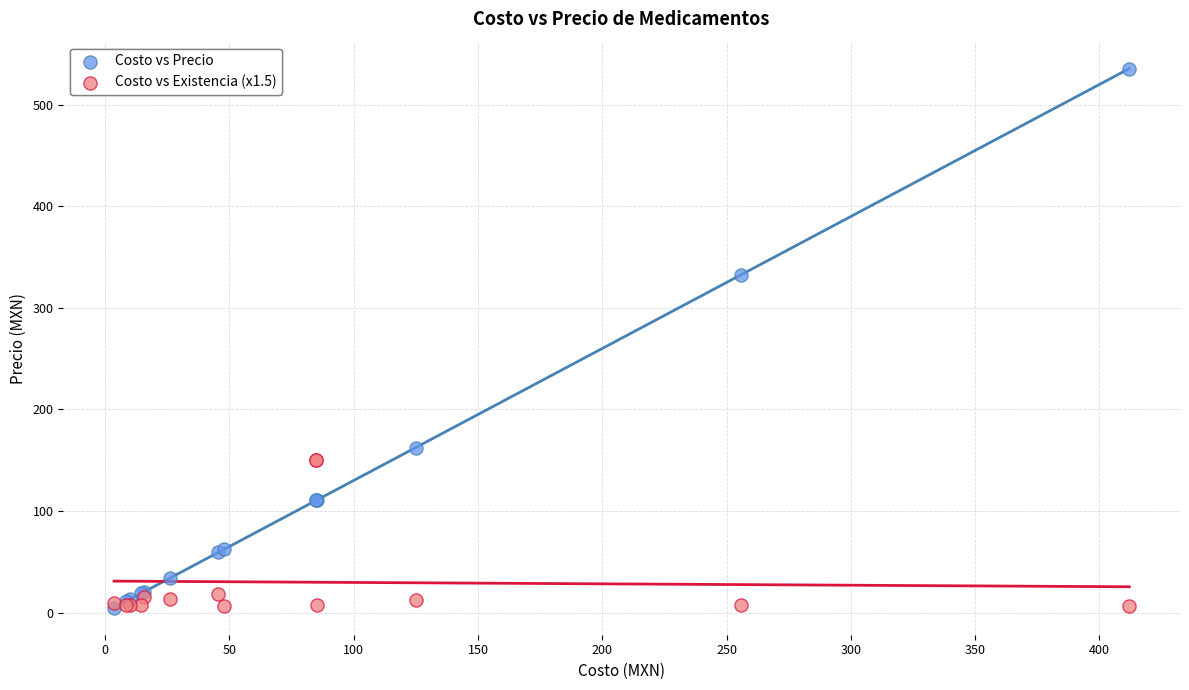

Which series has the largest Y range (max minus min)?

Costo vs Precio